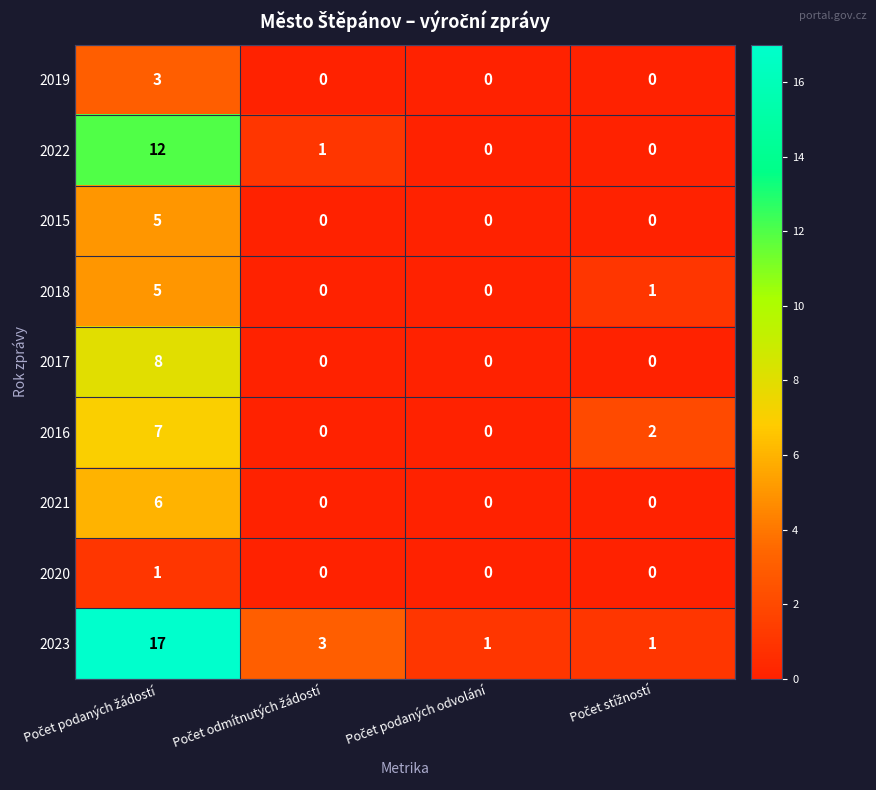

Which series has the largest total across all categories?

2023